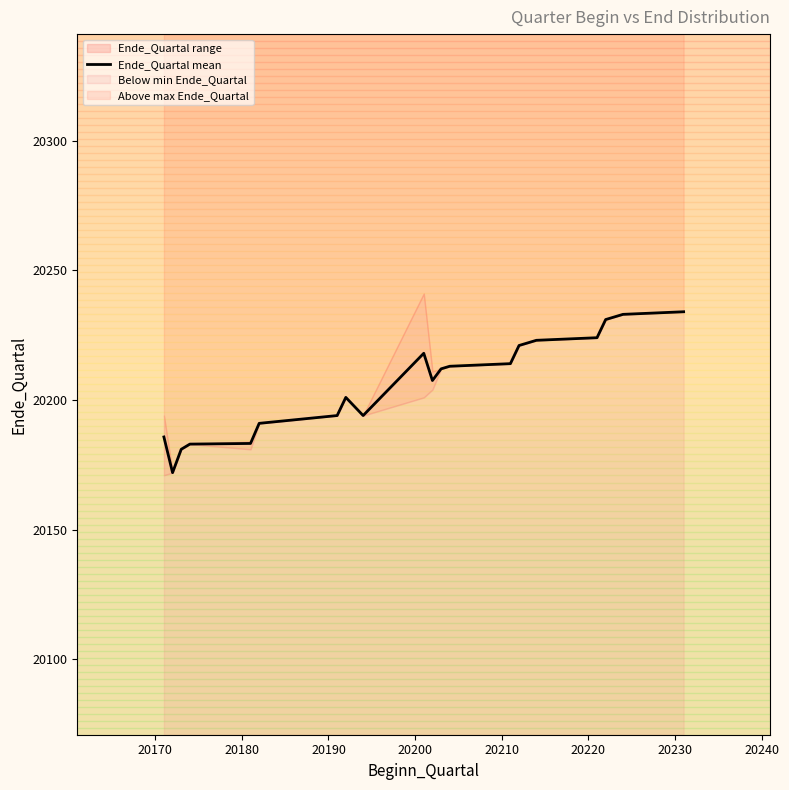

What is the minimum value for Ende_Quartal mean?

20172.0